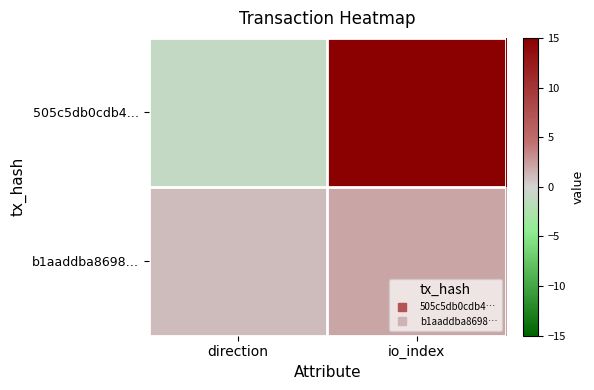

Reading left to right, extract all data points from this chart.

505c5db0cdb4…: direction=-1	io_index=15
b1aaddba8698…: direction=1	io_index=2